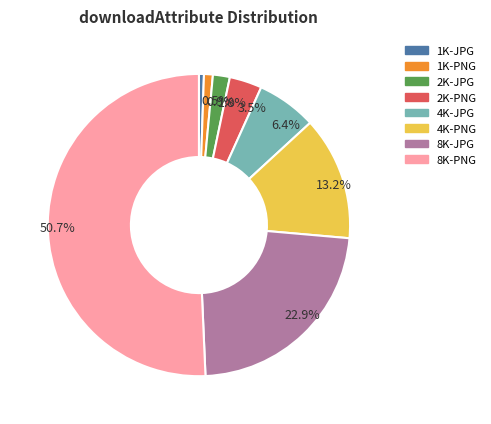

What is the largest slice in the pie chart?

8K-PNG